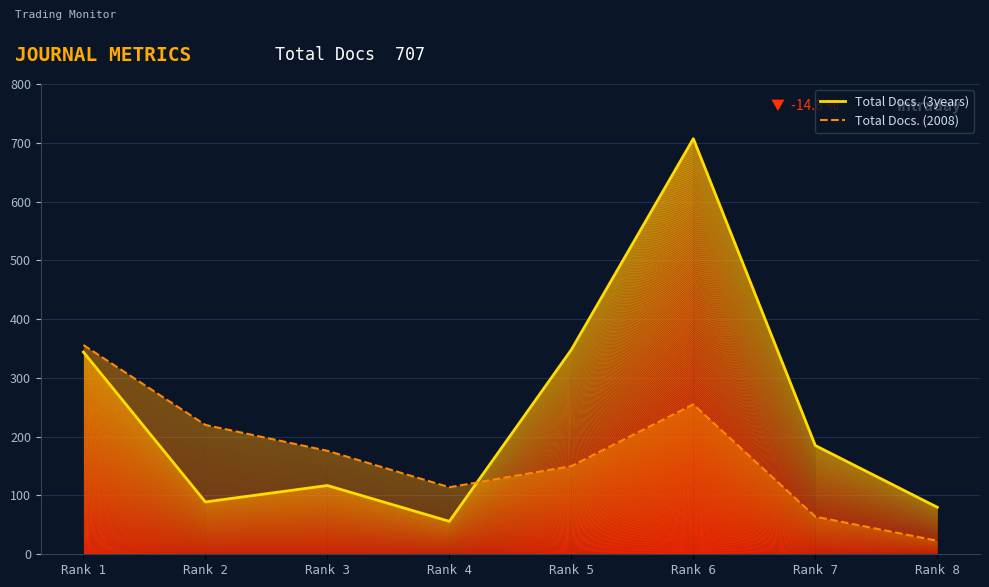

What are all the series names shown in the legend?

Total Docs. (3years), Total Docs. (2008)